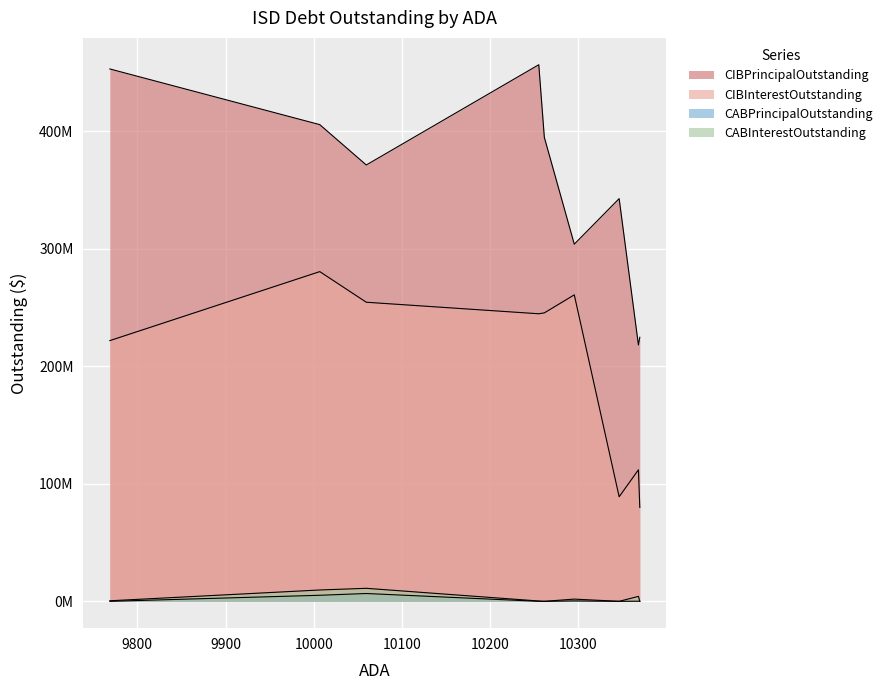

True or false: CIBPrincipalOutstanding and CABInterestOutstanding intersect in this chart.

False